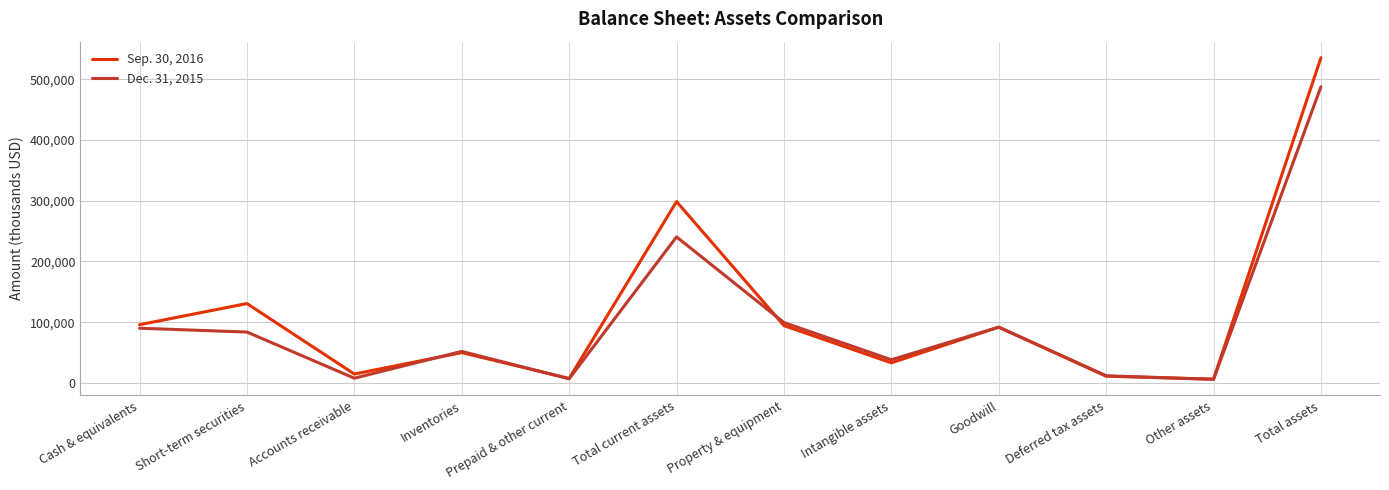

How many lines are shown in the chart?

2